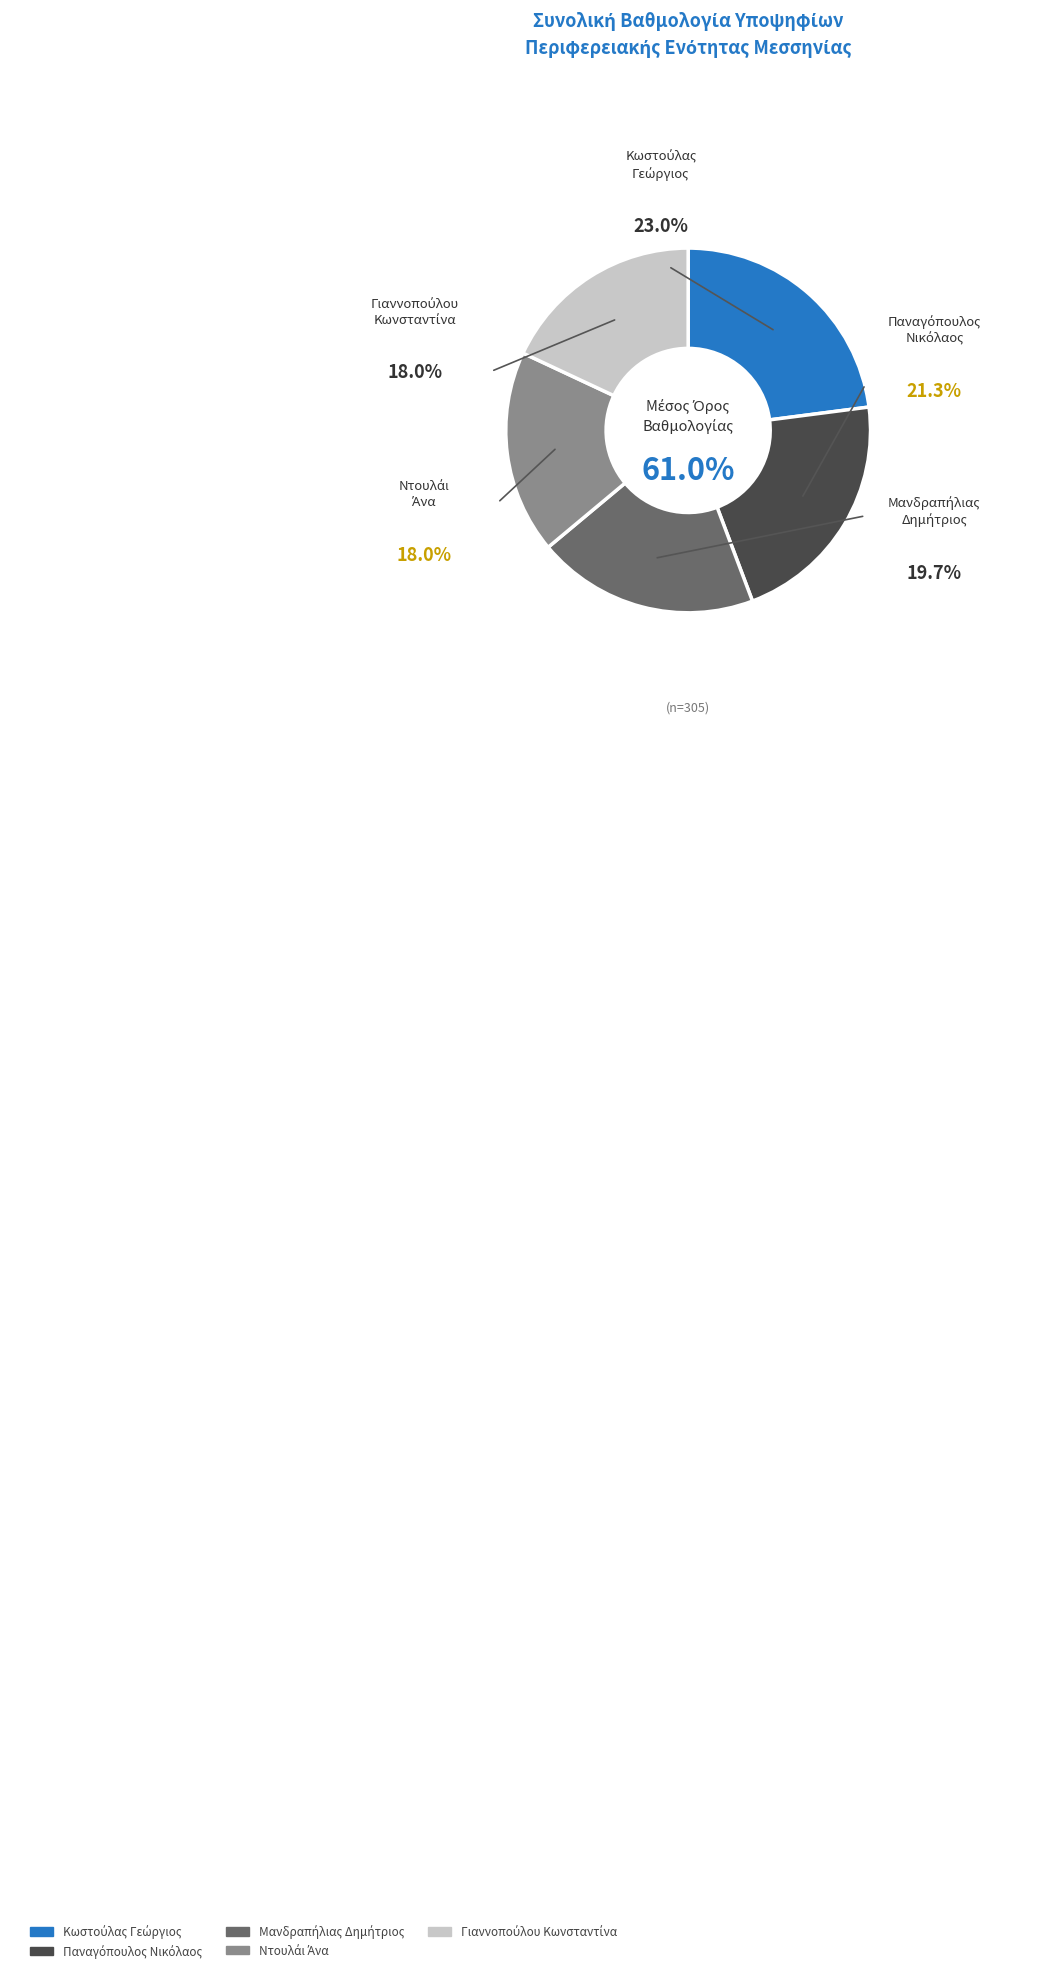

To the nearest percent, what portion does Μανδραπήλιας
Δημήτριος represent?

20%